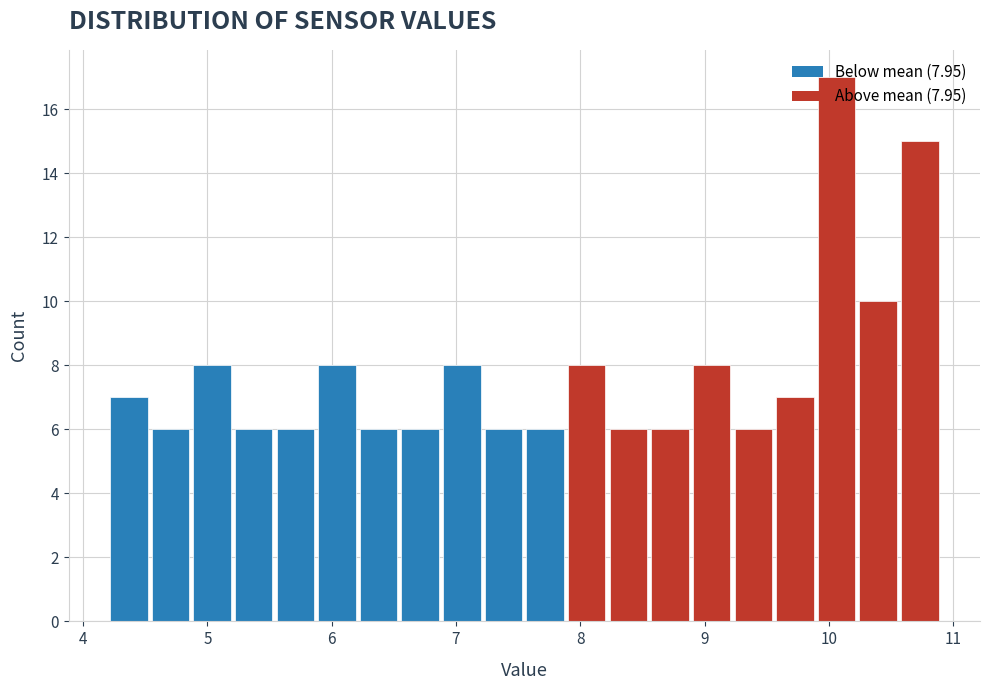

Read against the x-axis, roughly where is the centre of the tallest bar?

10.1